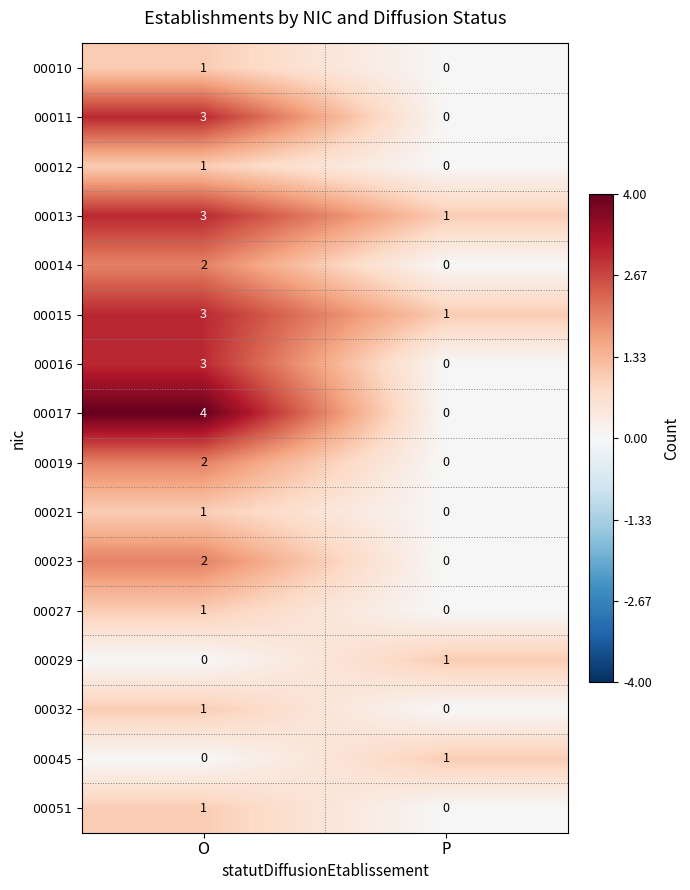

Where is 00051 nearest to the value 0?

P